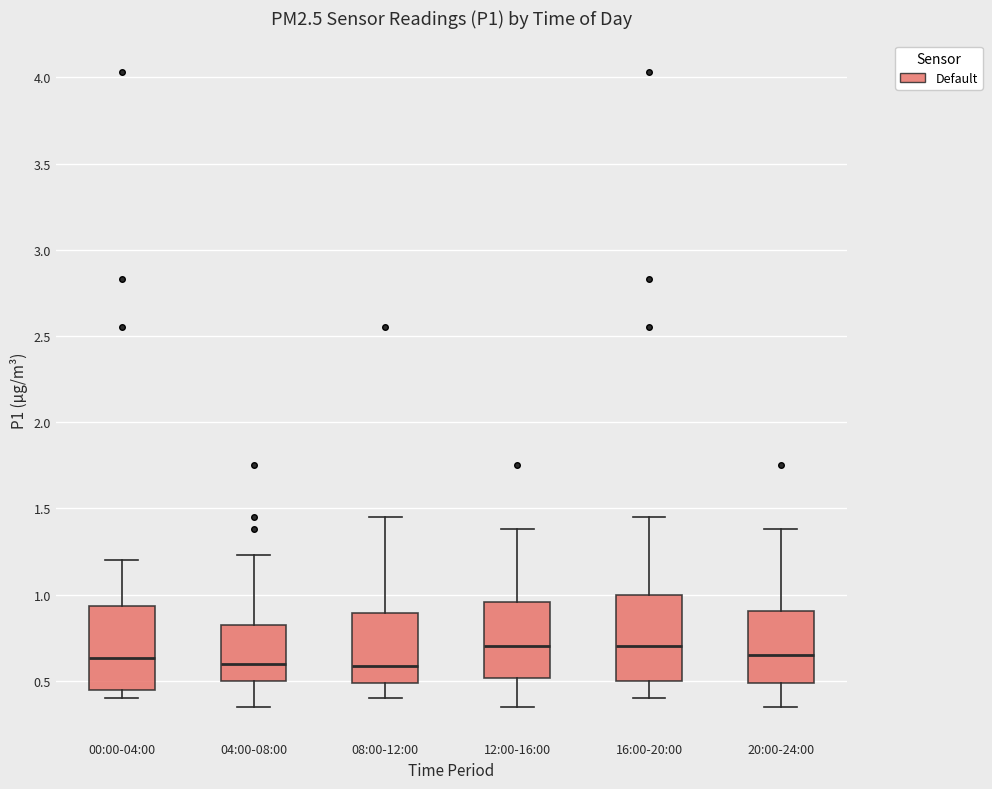

Reading left to right, read every box against the y-axis: the position of its median line, the range the box covers, and the ends of its whiskers. The values are not printed on the chart, so give them approximately, as read against the axis.

00:00-04:00: median 0.65, box 0.45 to 0.95, whiskers 0.40 to 1.20
04:00-08:00: median 0.60, box 0.50 to 0.85, whiskers 0.35 to 1.25
08:00-12:00: median 0.60, box 0.50 to 0.90, whiskers 0.40 to 1.45
12:00-16:00: median 0.70, box 0.50 to 0.95, whiskers 0.35 to 1.40
16:00-20:00: median 0.70, box 0.50 to 1.00, whiskers 0.40 to 1.45
20:00-24:00: median 0.65, box 0.50 to 0.90, whiskers 0.35 to 1.40